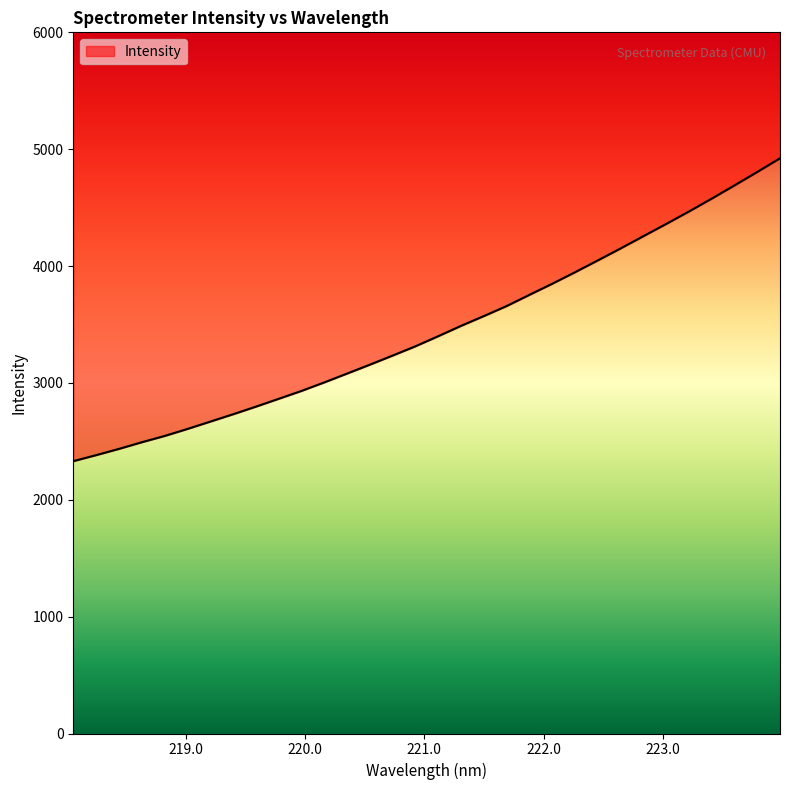

Between 219.9712 and 222.263, which is larger?

222.263